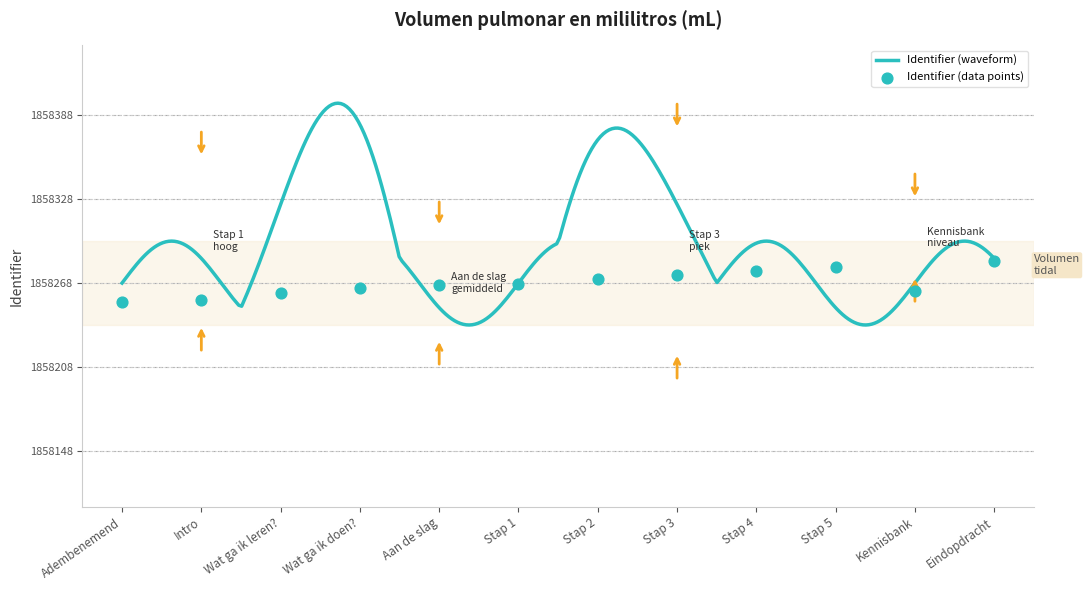

Which has a higher value, Eindopdracht or Wat ga ik leren??

Eindopdracht